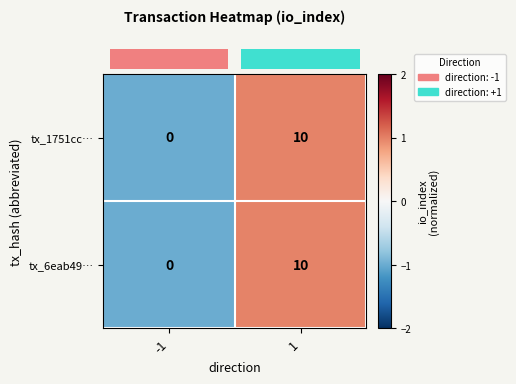

Is the value of tx_1751cc… at 1 greater than the value of tx_6eab49… at -1?

Yes